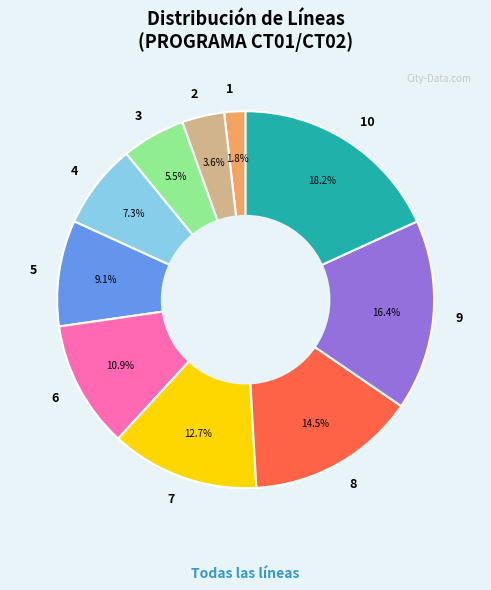

To the nearest percent, what is the difference between the 1 and 10 slice percentages?

16%